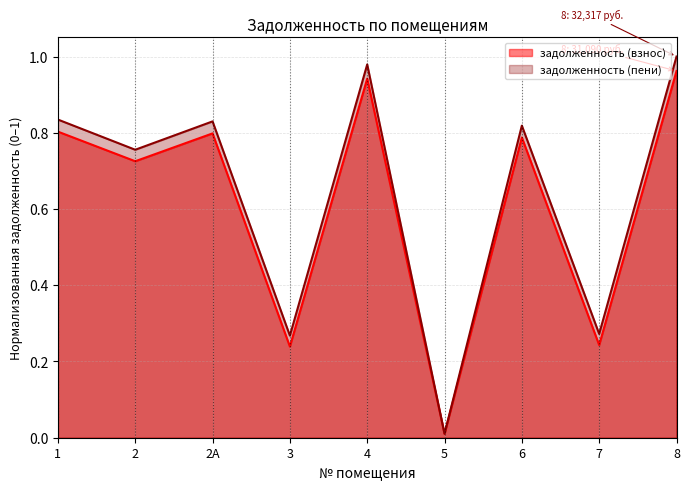

What are all the series names shown in the legend?

задолженность (взнос), задолженность (пени)